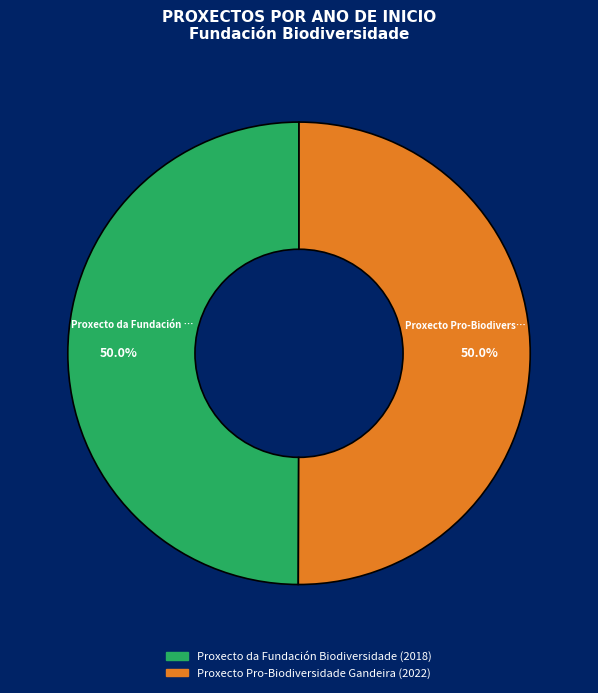

What is the ratio of the value at Proxecto da Fundación Biodiversidade to the value at Proxecto Pro-Biodiversidade Gandeira?

1.0